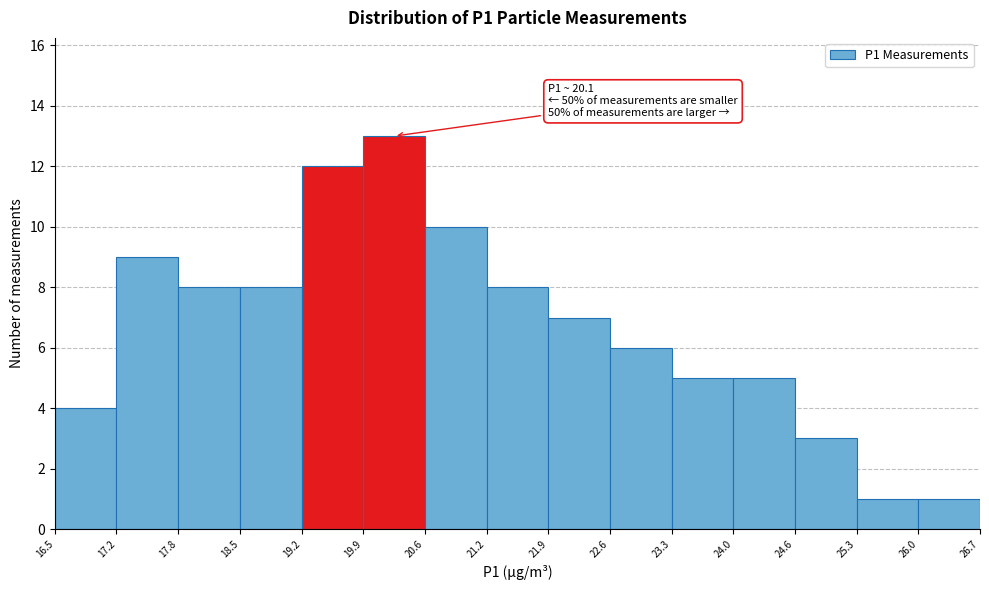

Which range on the x-axis has the tallest bar?

19.9 to 20.6